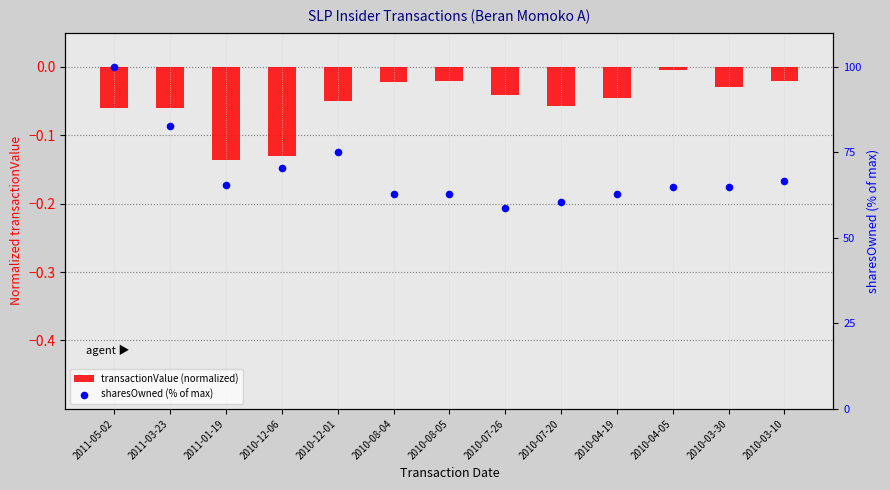

Which series contains the lowest Y value?

transactionValue (normalized)